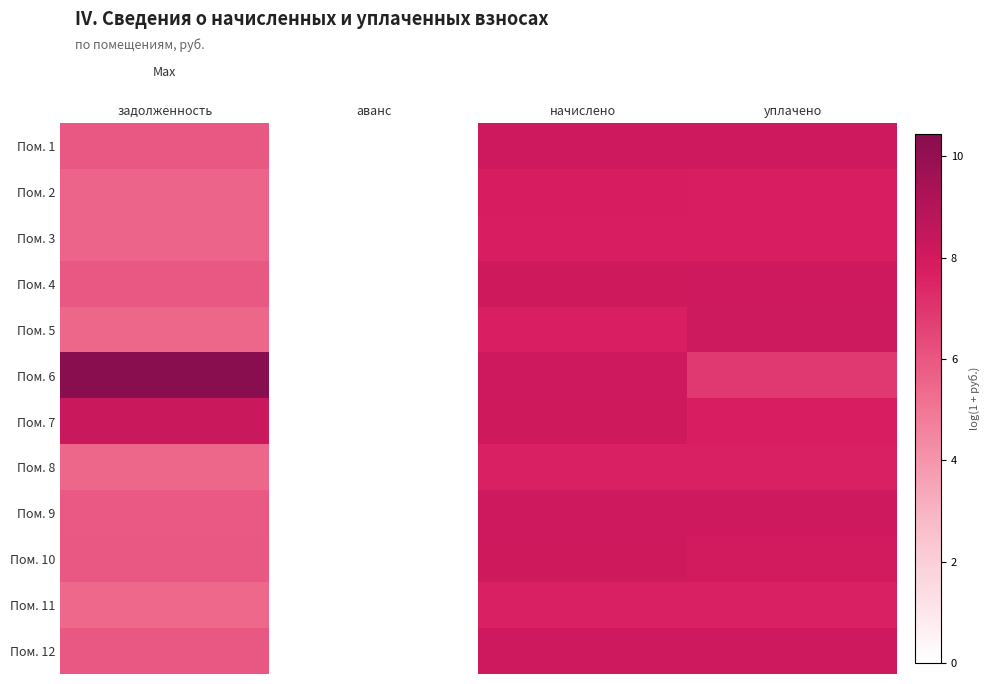

List the series in order of their peak value, lowest first.

Пом. 11, Пом. 8, Пом. 3, Пом. 2, Пом. 9, Пом. 12, Пом. 1, Пом. 10, Пом. 4, Пом. 5, Пом. 7, Пом. 6